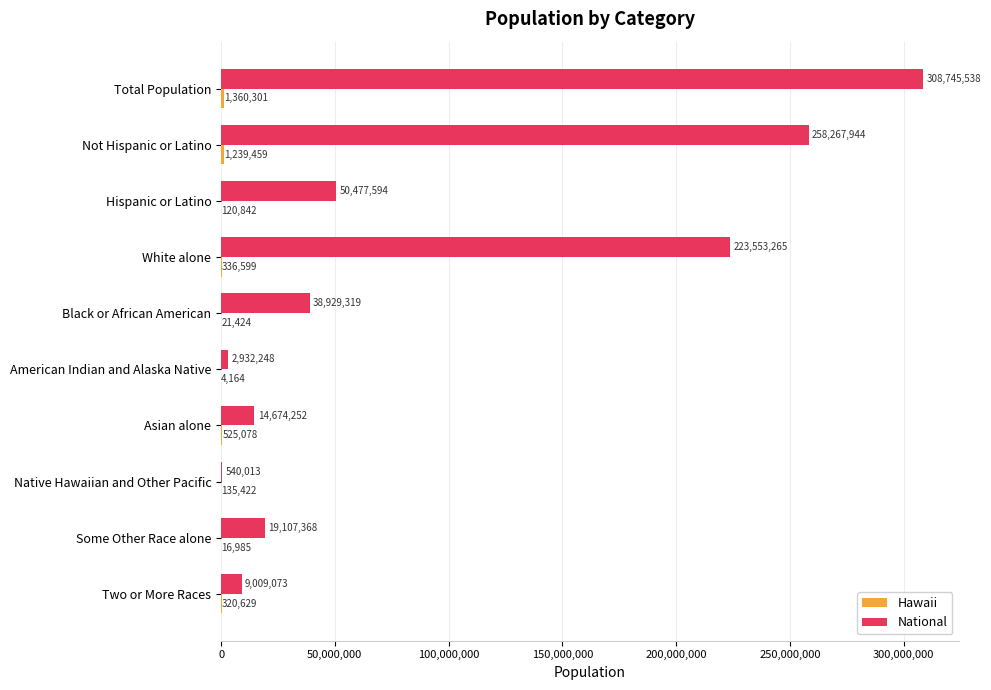

Which category has the highest value across all series?

Total Population